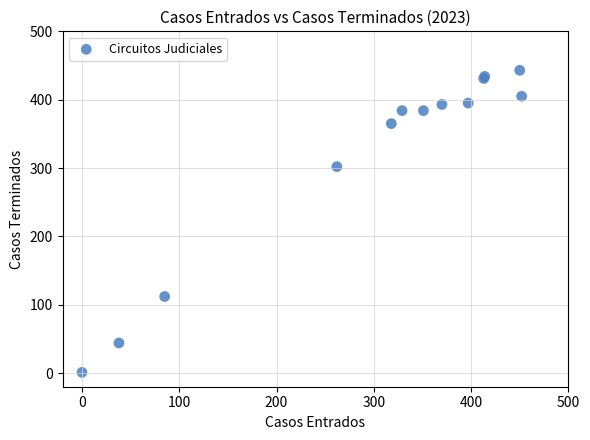

What Y value in the scatter plot is closest to 222?

302